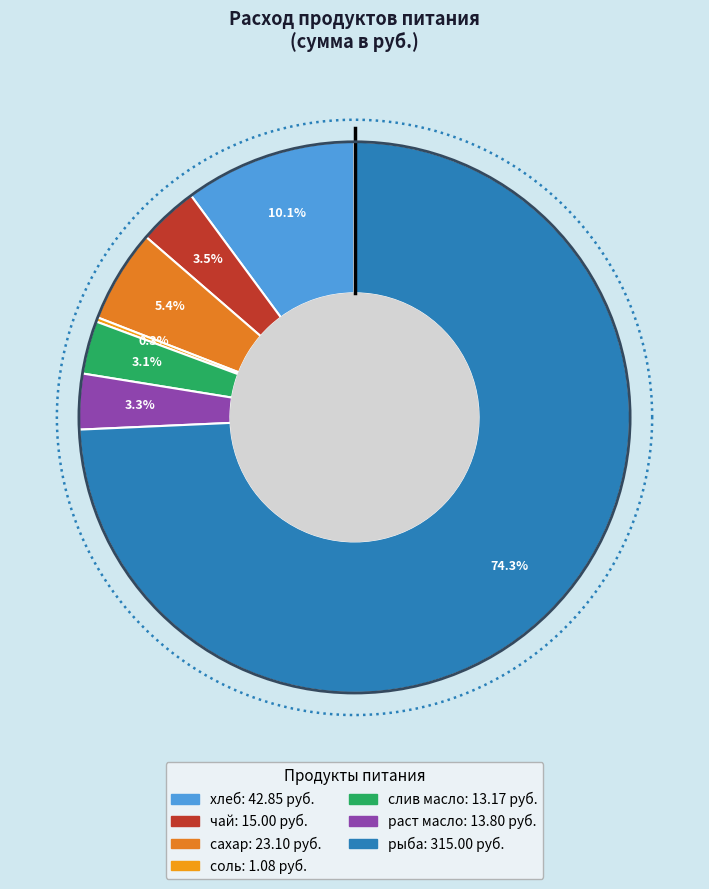

What is the change in value from рыба to Итого питание?

+109.0